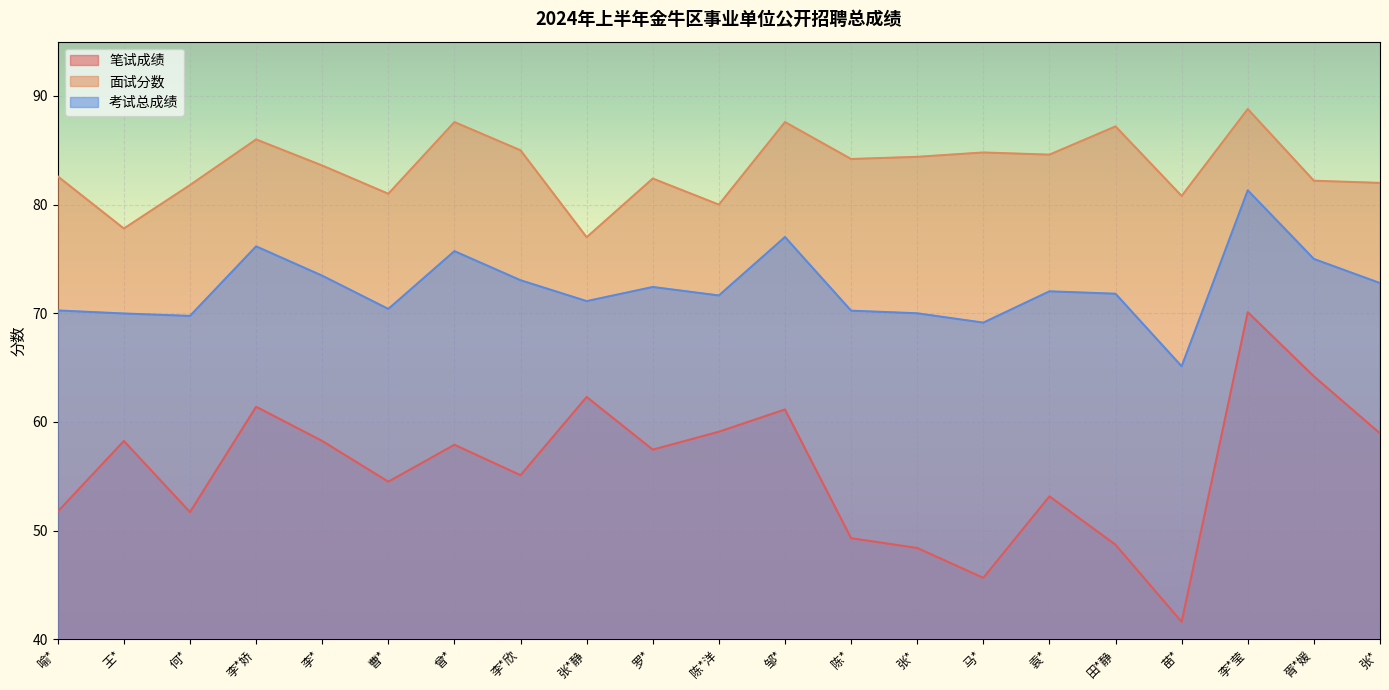

True or false: 笔试成绩 and 面试分数 intersect in this chart.

False